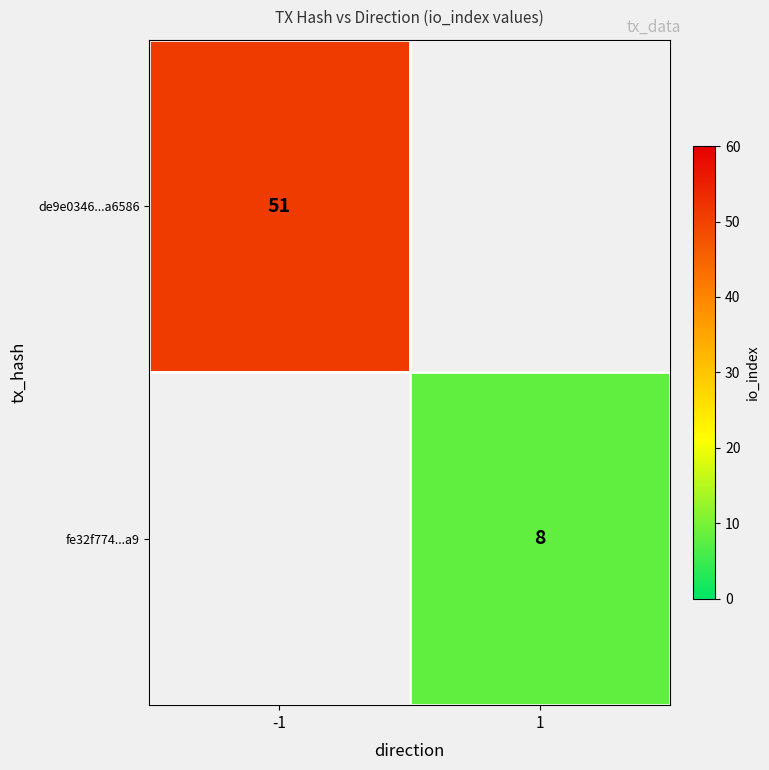

The value of fe32f774...a9 at 1 is 3. True or false?

False